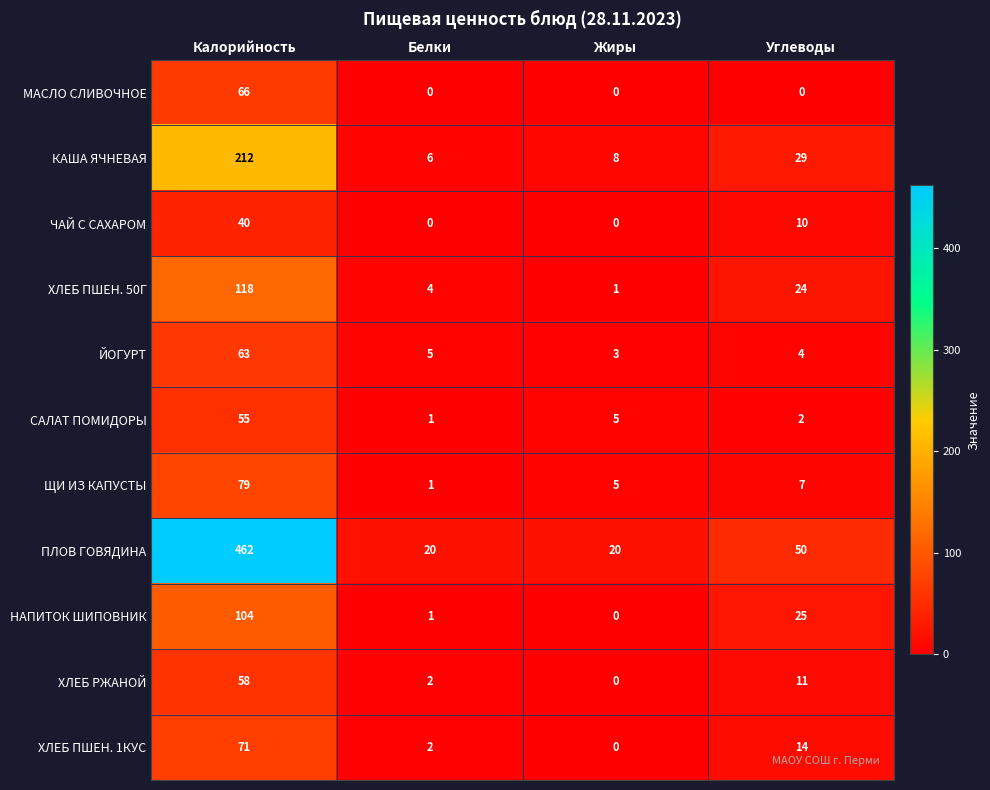

Which series changed the most between Калорийность and Углеводы?

ПЛОВ ГОВЯДИНА